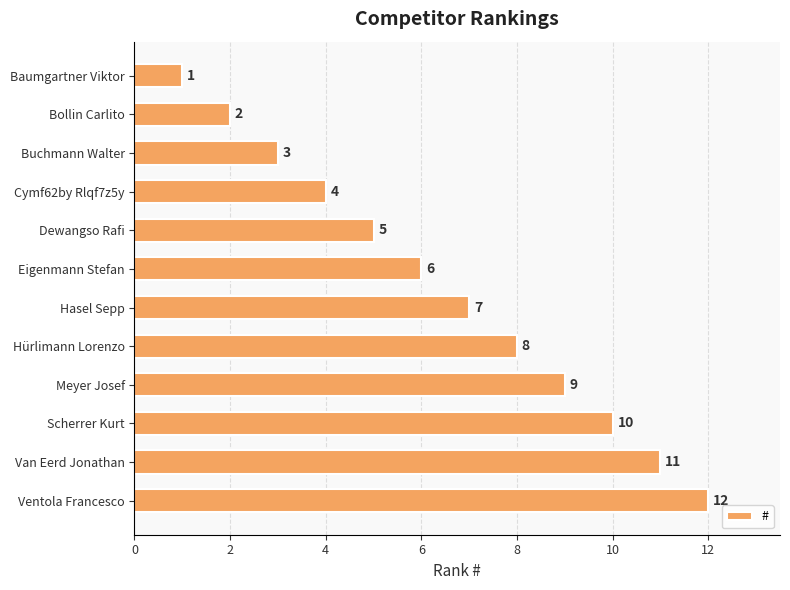

What is the minimum value shown in the chart?

1